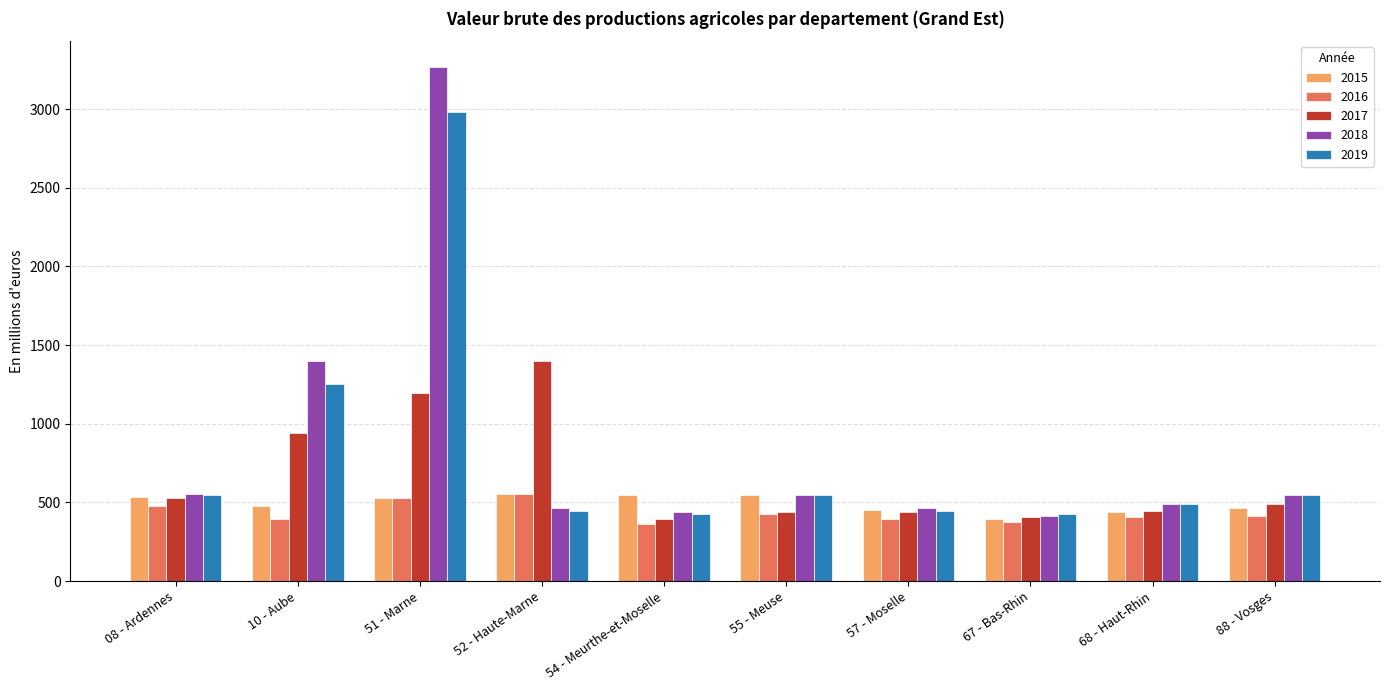

Which series has the largest total across all categories?

2018